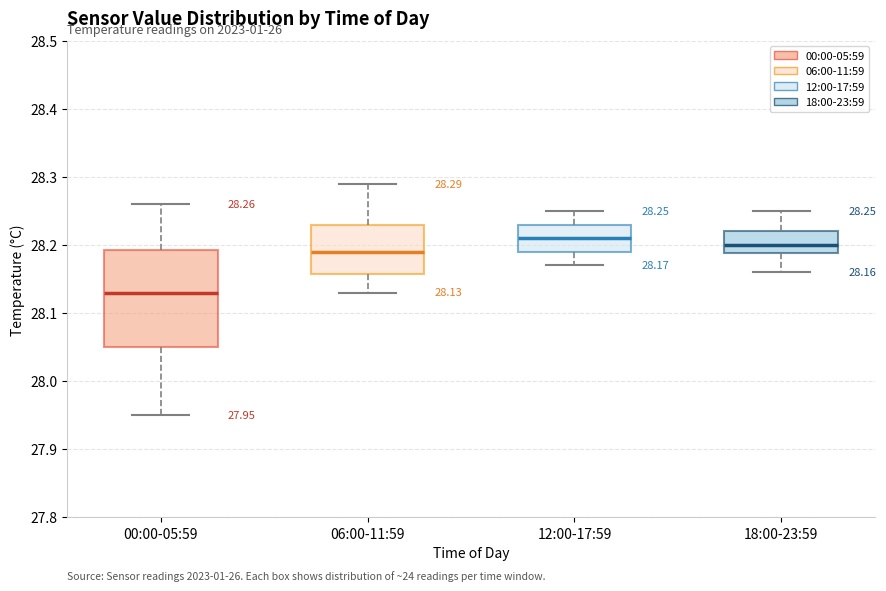

Comparing the boxes themselves (not the whiskers), which one is the tallest?

00:00-05:59